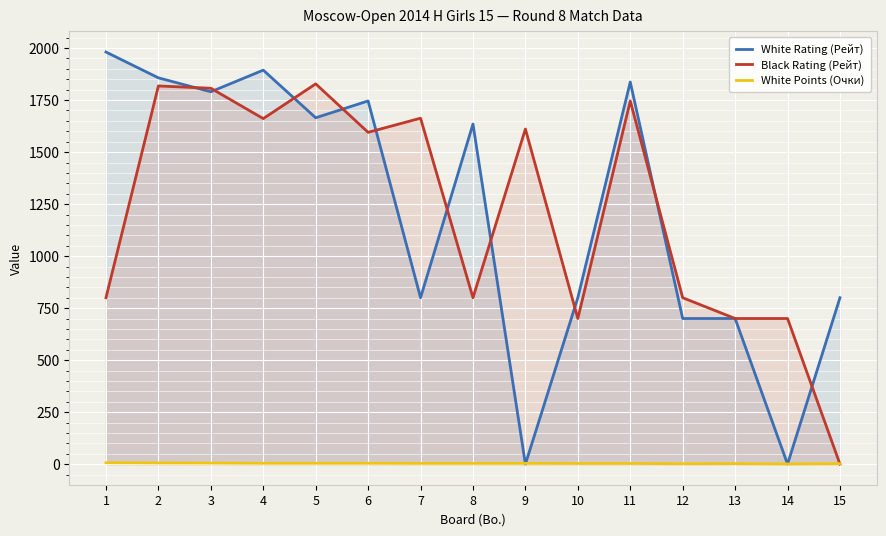

In White Rating (Рейт), how many points are lower than both neighbors (excluding endpoints)?

5